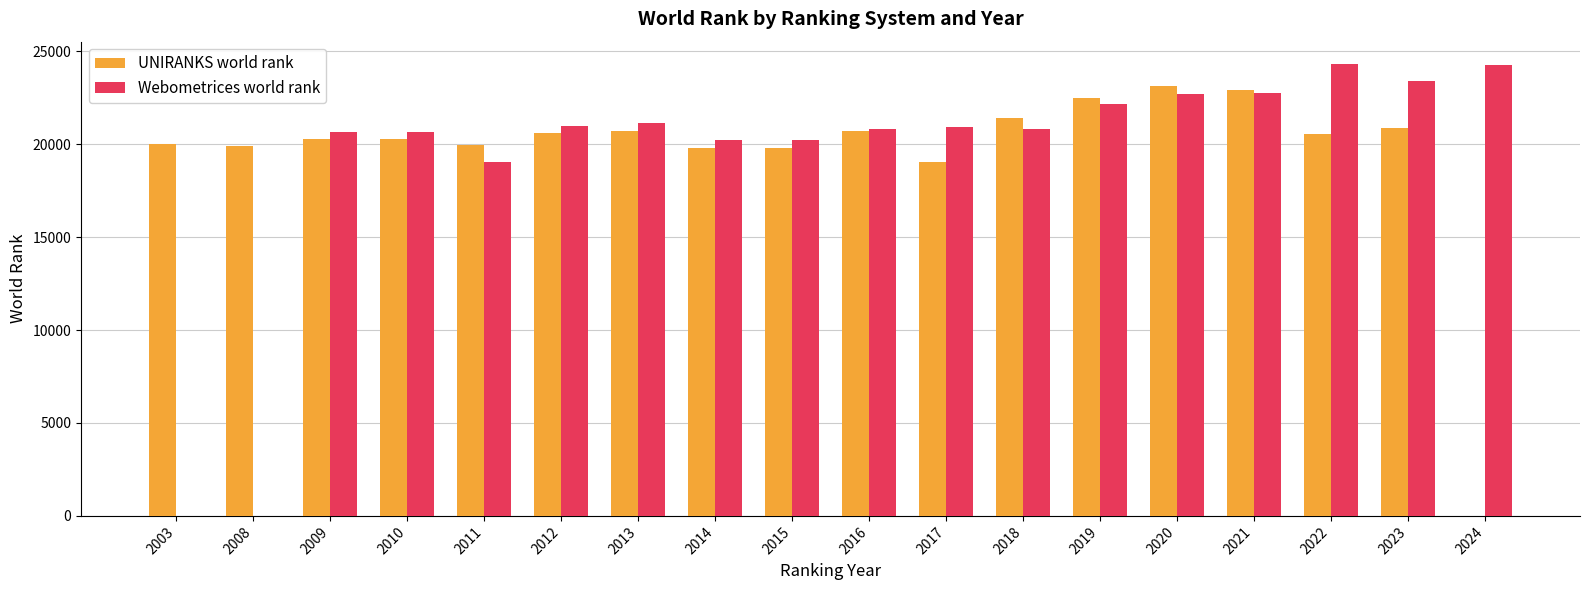

The UNIRANKS world rank series shows 10741 at 2014. True or false?

False